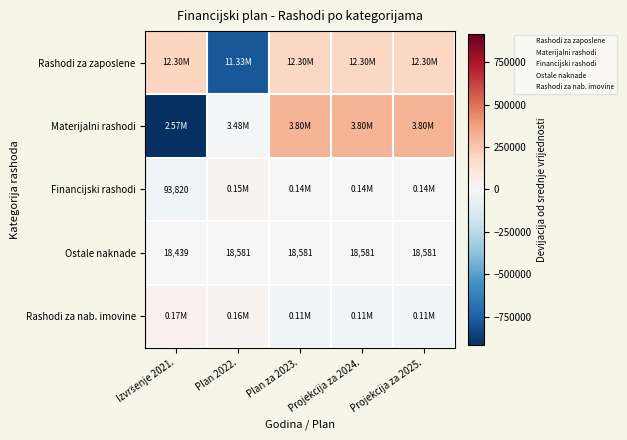

Which label corresponds to the largest value in the chart?

Plan za 2023.